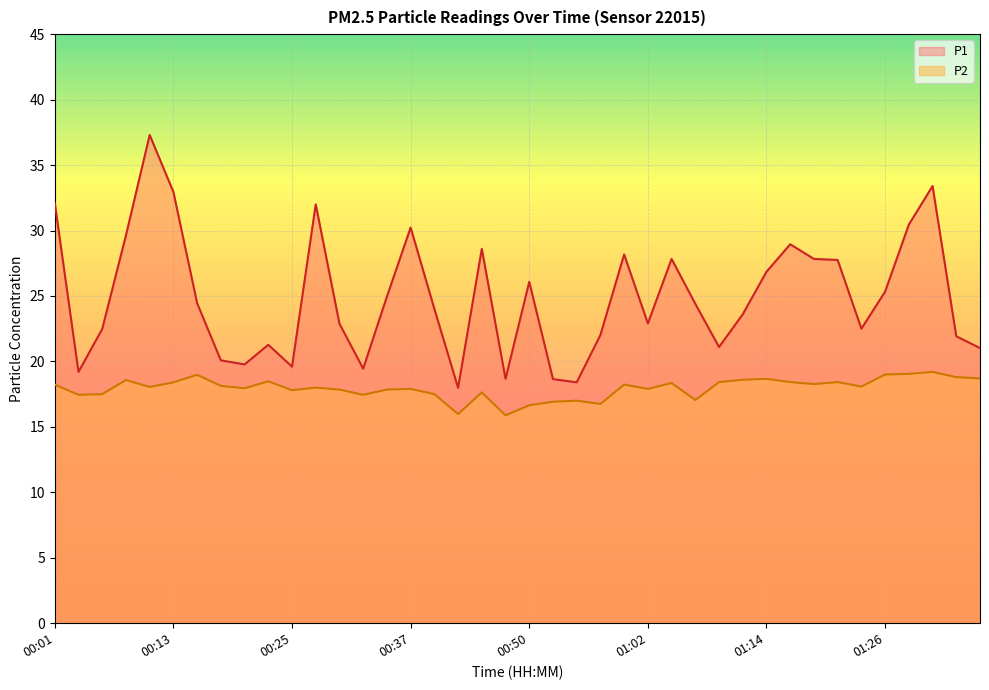

At how many categories does at least one series exceed 29?

8